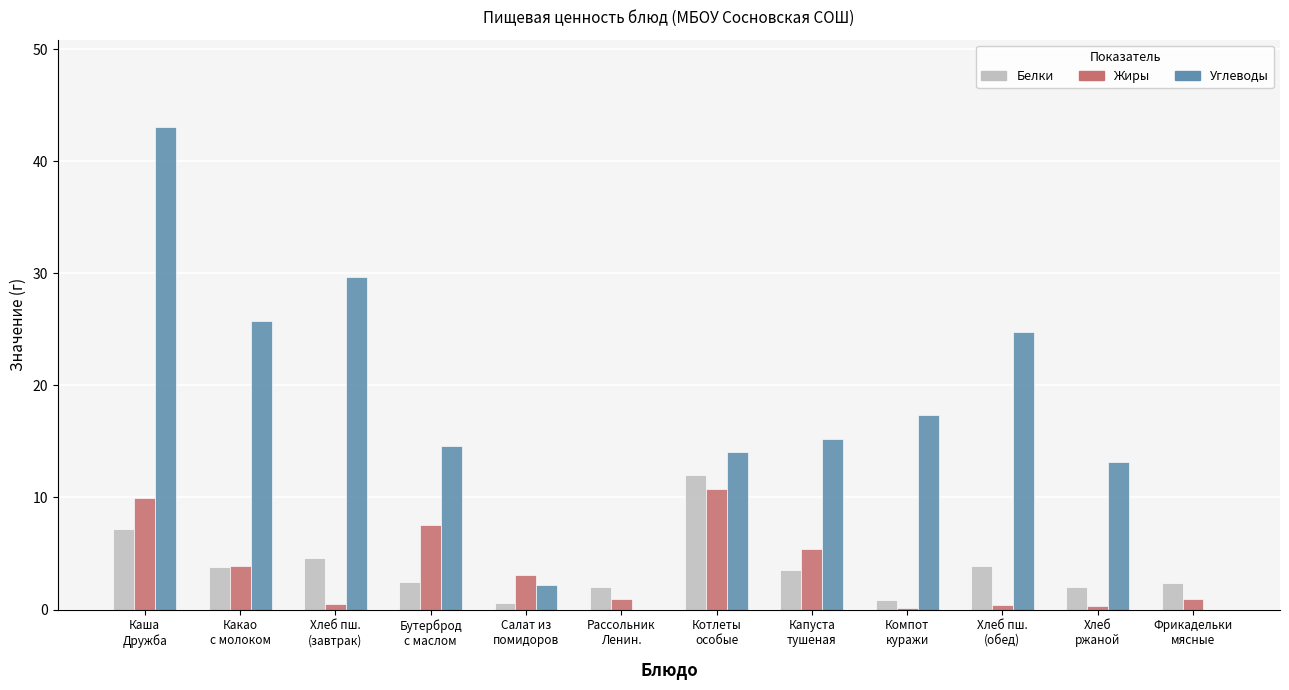

Does the chart contain stacked bars?

No